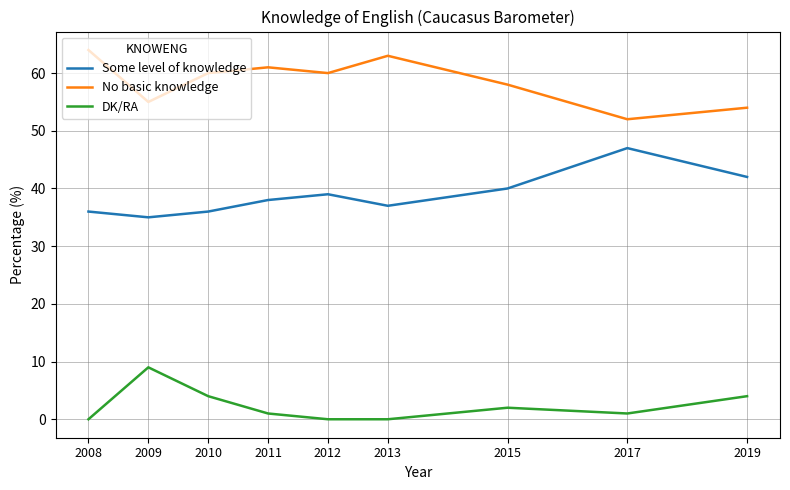

Rank the series at 2013 from lowest to highest value.

DK/RA, Some level of knowledge, No basic knowledge